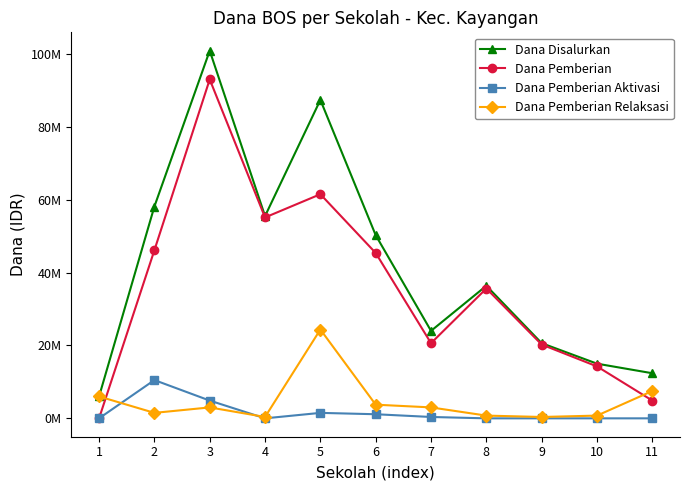

The Dana Pemberian Relaksasi series shows 750000 at 10. True or false?

True